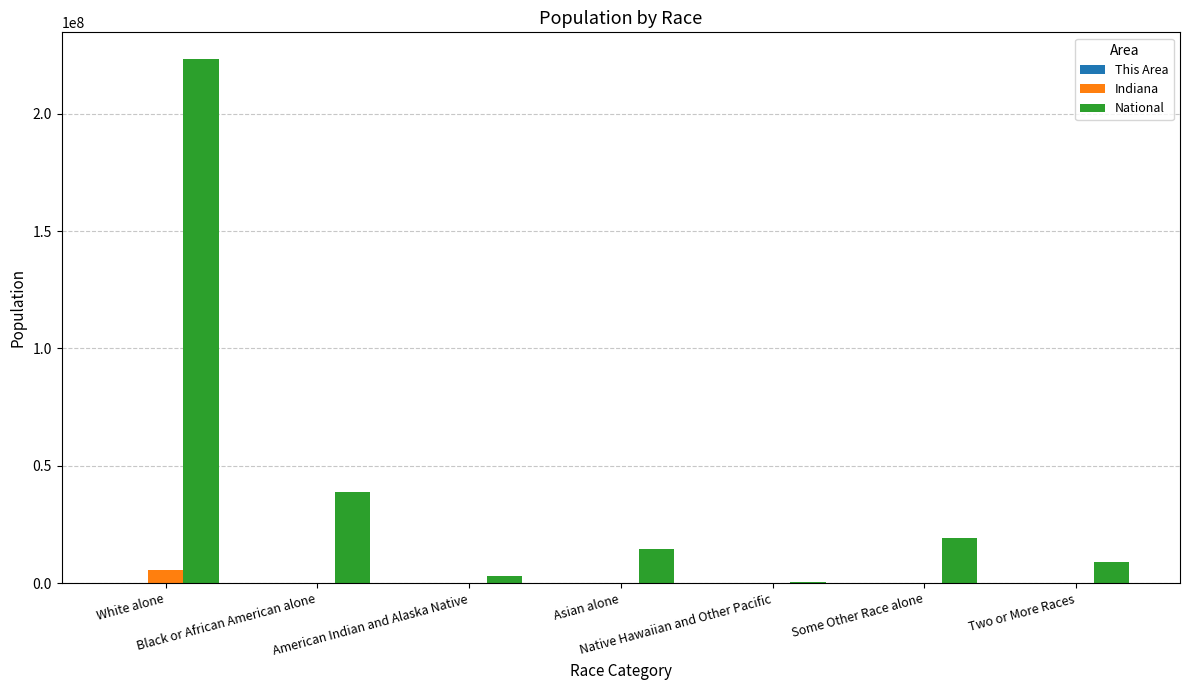

True or false: National has a value of 19107368 at Some Other Race alone.

True